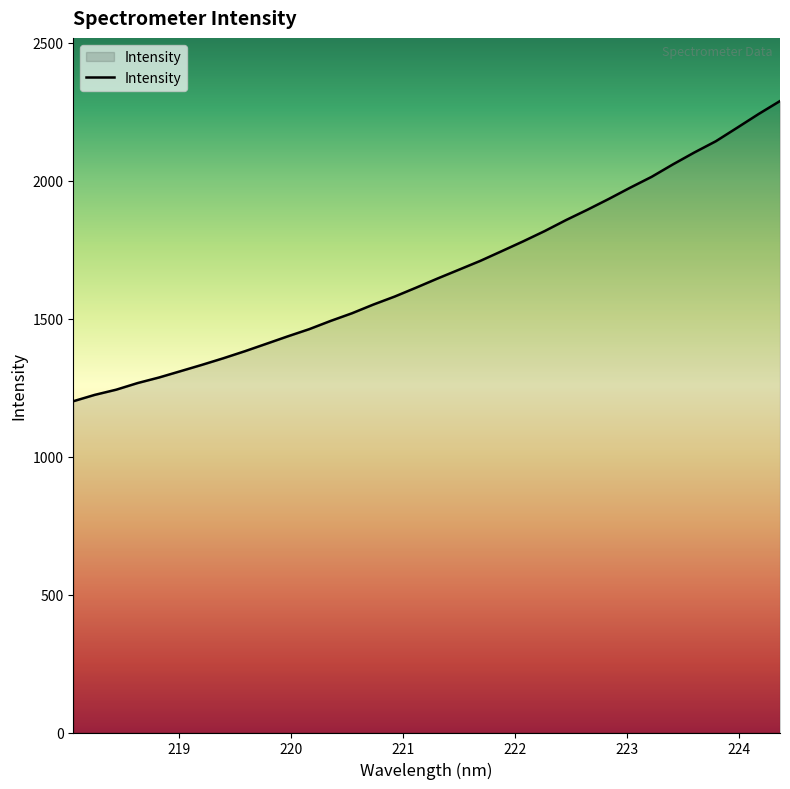

How many lines are shown in the chart?

1